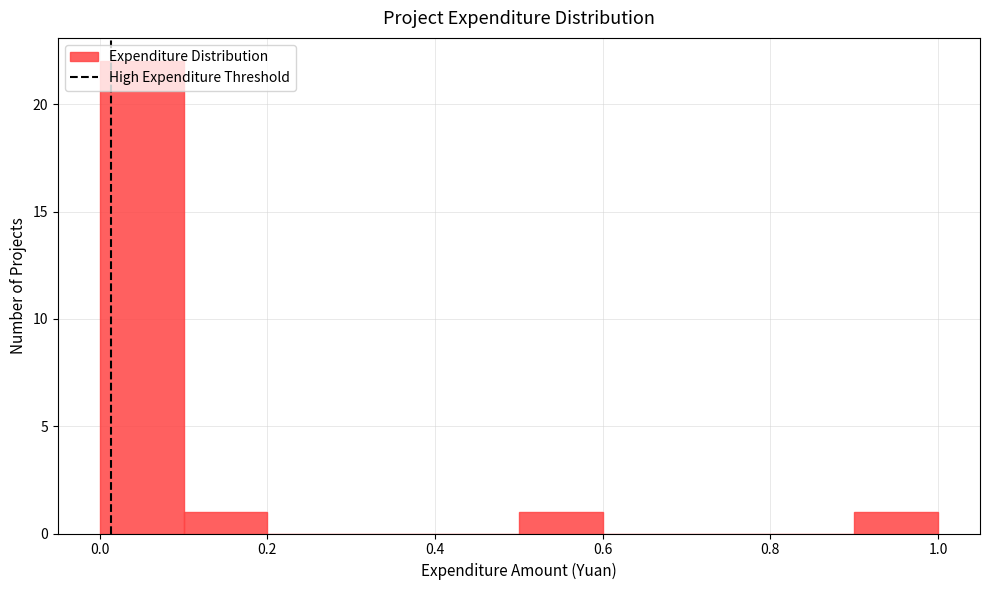

What is the height of the bar covering 0.5 to 0.6 on the x-axis? Neither the bar edges nor the heights are printed on the chart, so give them approximately, as read against the axes.

1